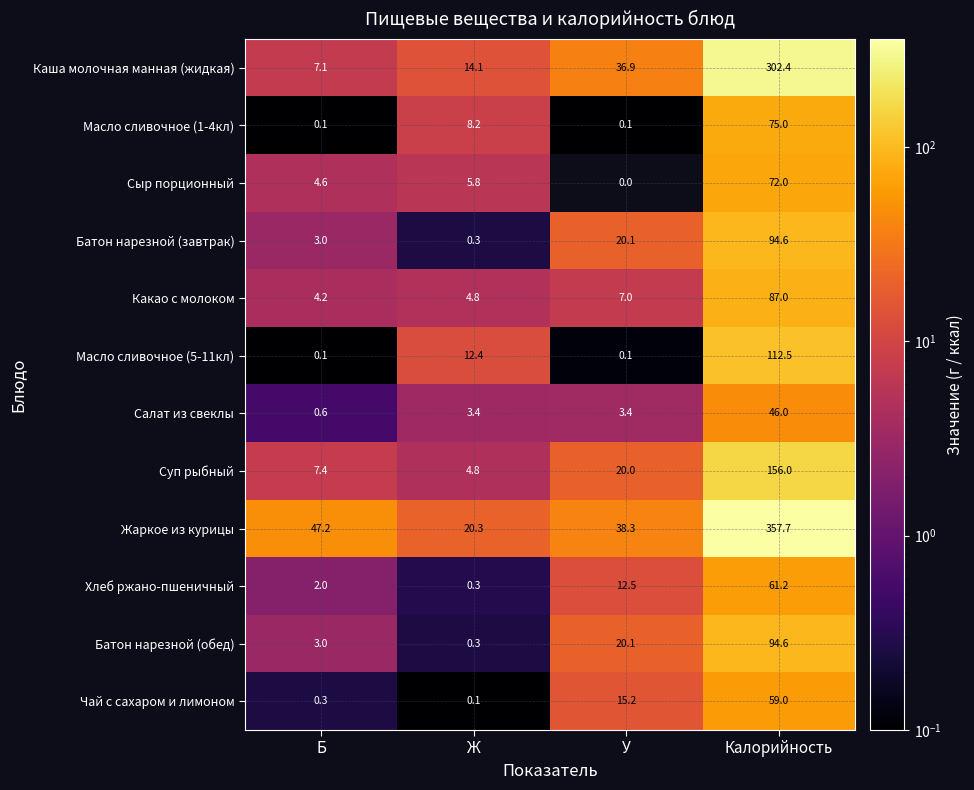

Rank the categories by Батон нарезной (завтрак) value from highest to lowest.

Калорийность, У, Б, Ж